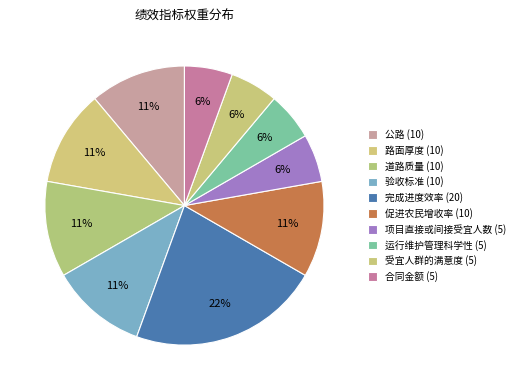

What is the change in value from 路面厚度 (10) to 受宜人群的满意度 (5)?

-5